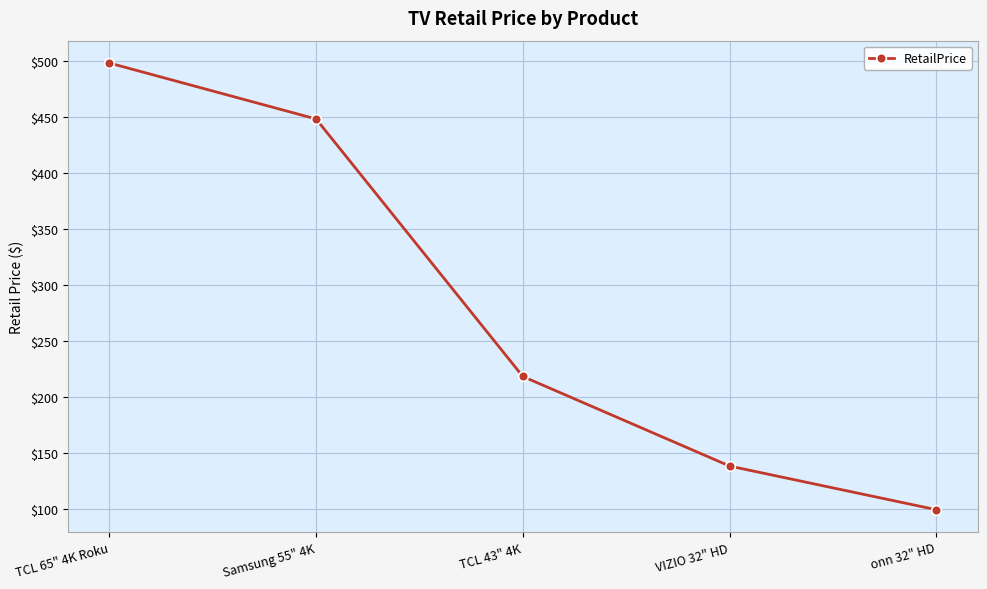

True or false: the data shows 145 at Samsung 55" 4K.

False